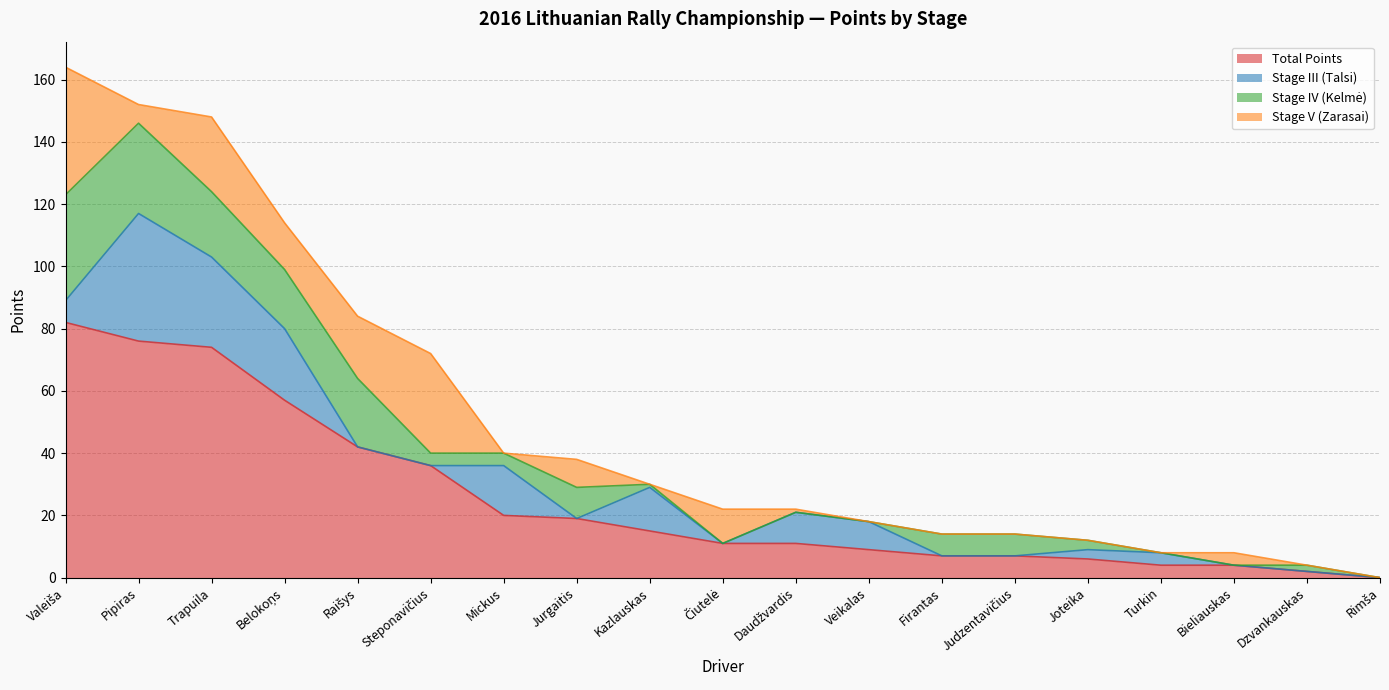

What is the total value across all series at Kazlauskas?

30